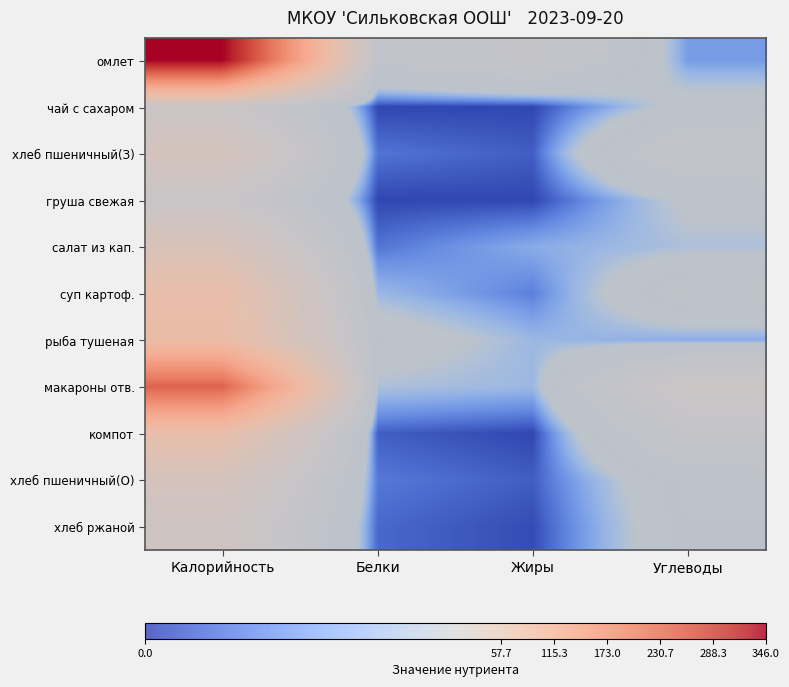

What is the difference between the highest and lowest values at Белки?

19.0